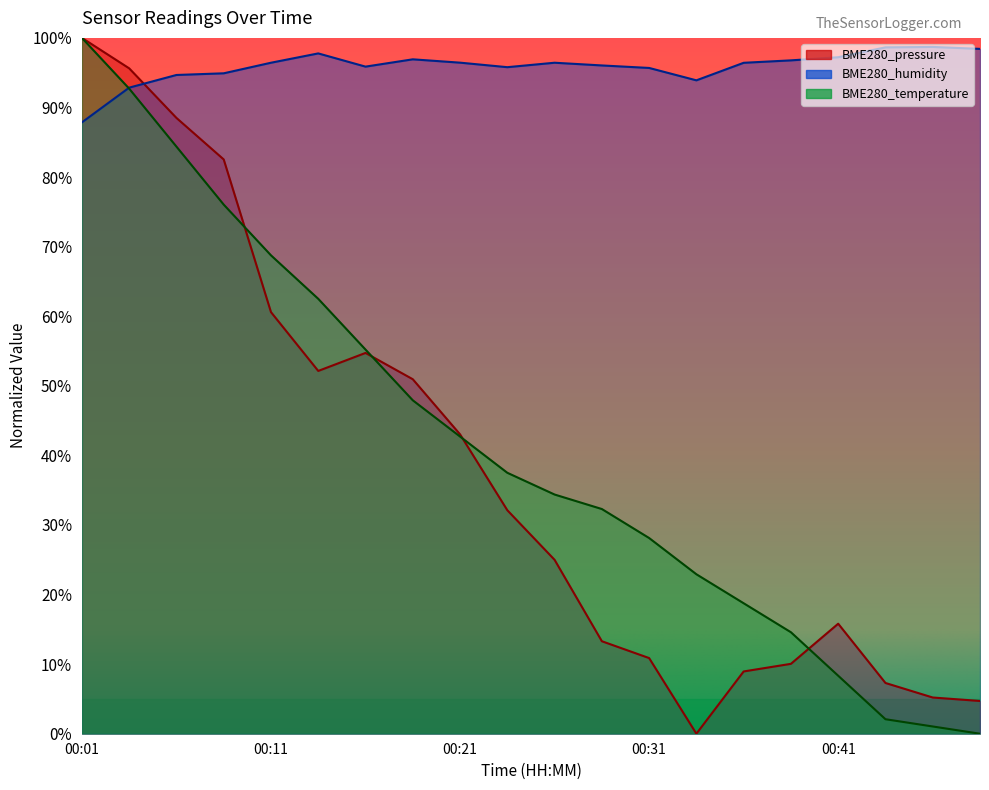

What is the average value of the BME280_temperature series?

41.5